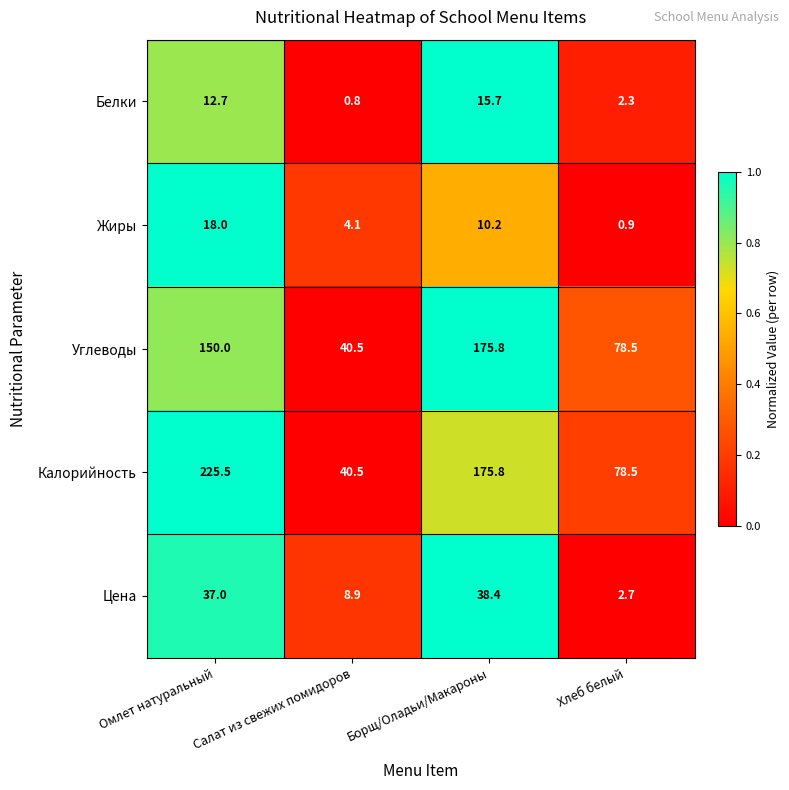

Where does the Калорийность series first go above 175?

Омлет натуральный